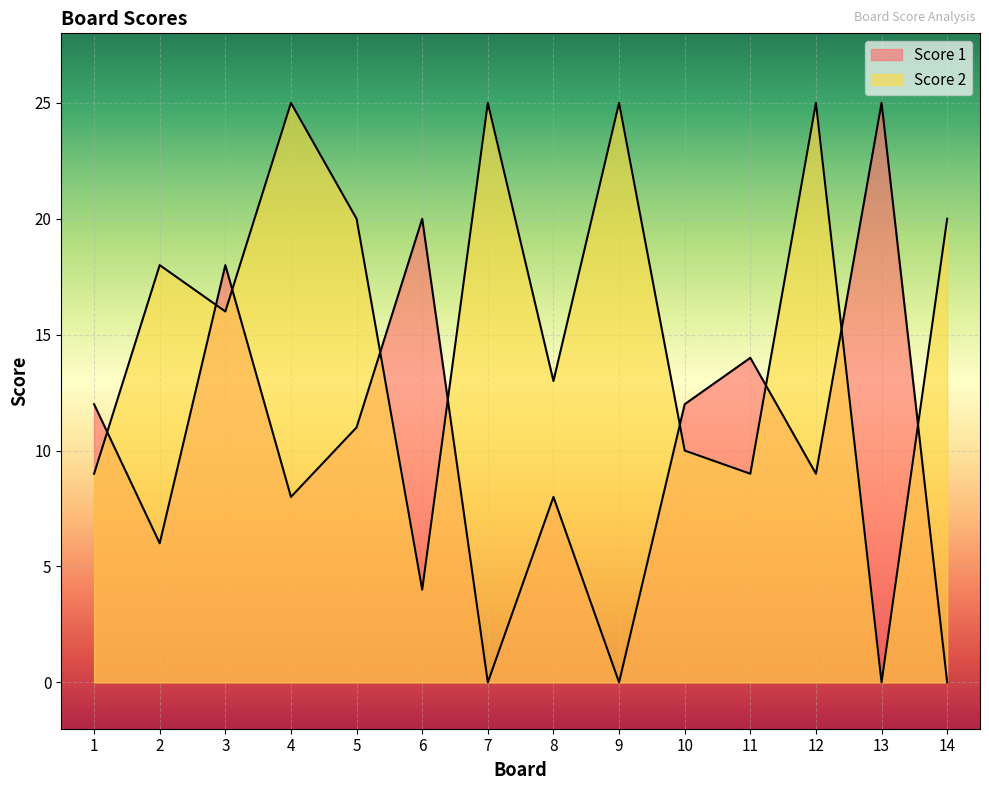

Read the Score 1 value at 5, to the nearest 10.

10